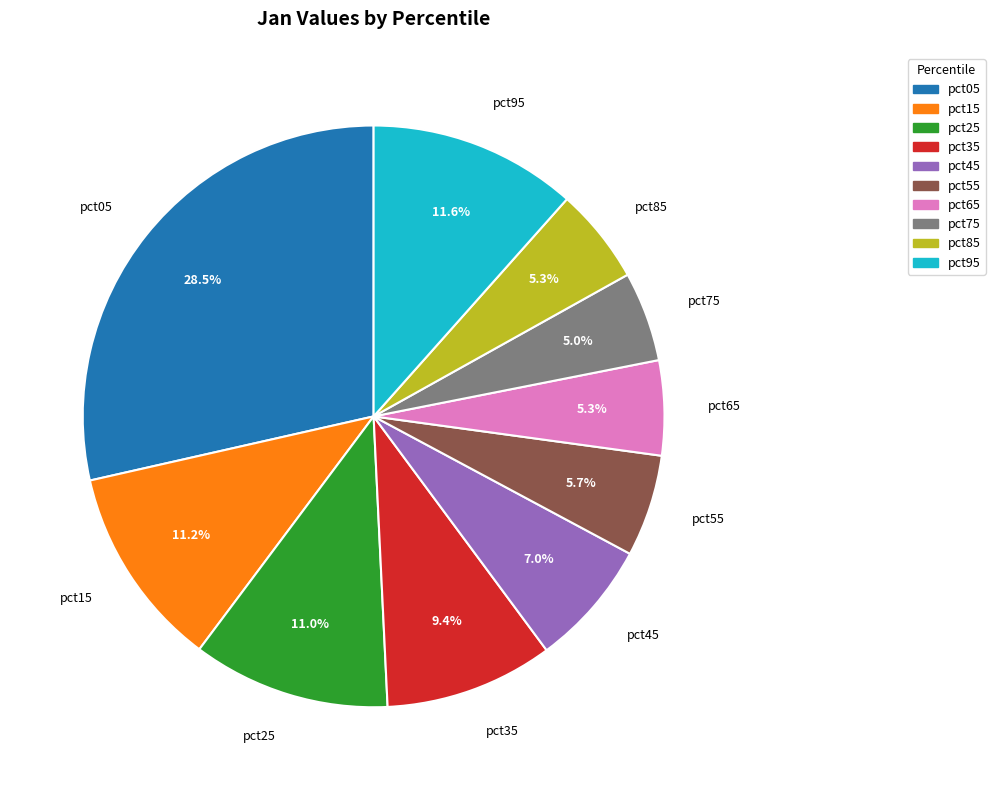

To the nearest percent, what portion does pct35 represent?

9%